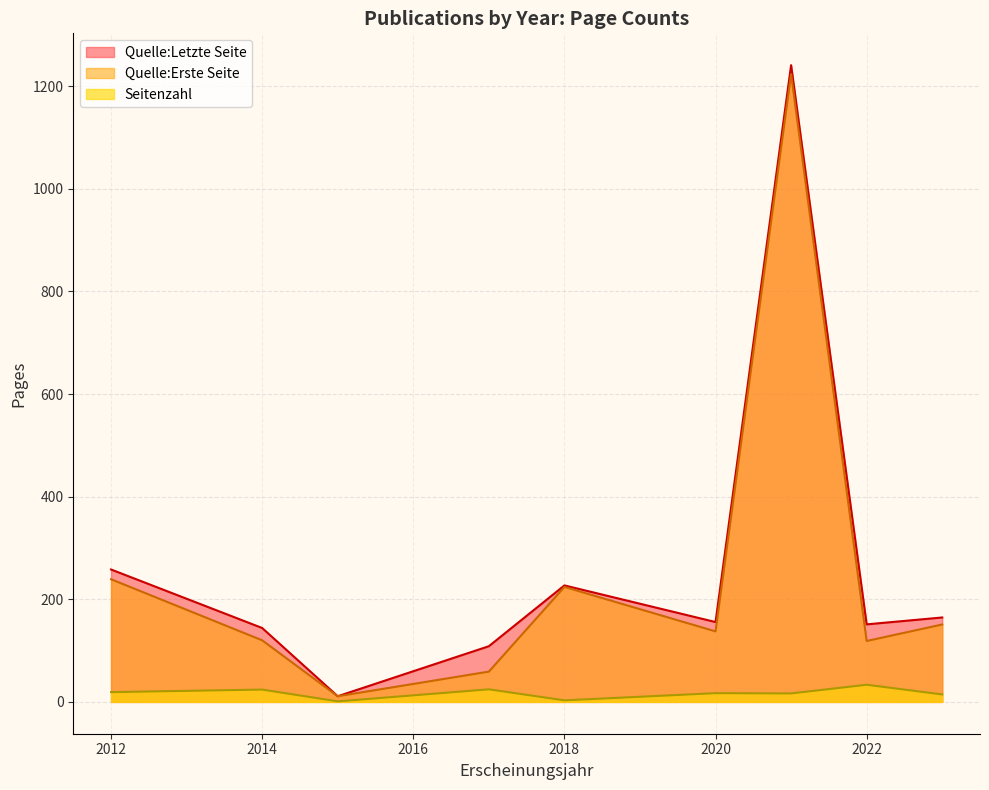

How many interior local valleys does the Quelle:Letzte Seite series have?

3